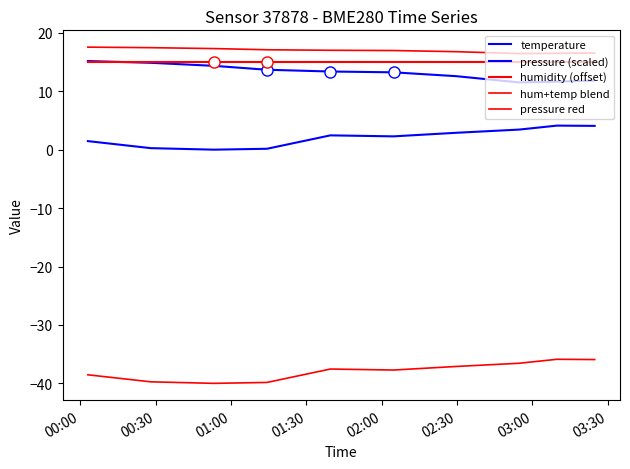

True or false: temperature and pressure (scaled) cross at least once.

False